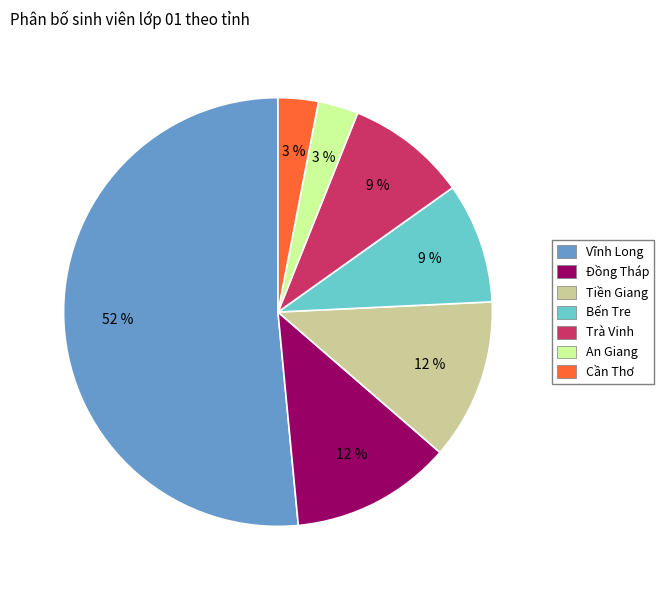

To the nearest percent, what is the average slice percentage?

14%